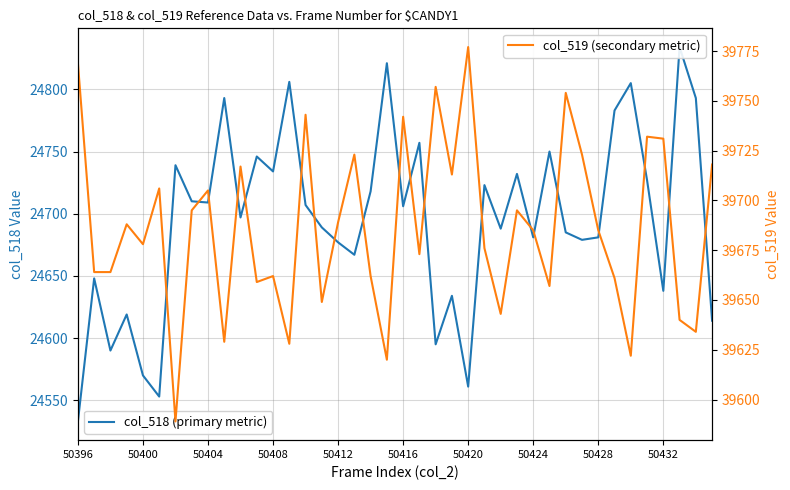

Read the col_518 (primary metric) value at 34.

24805